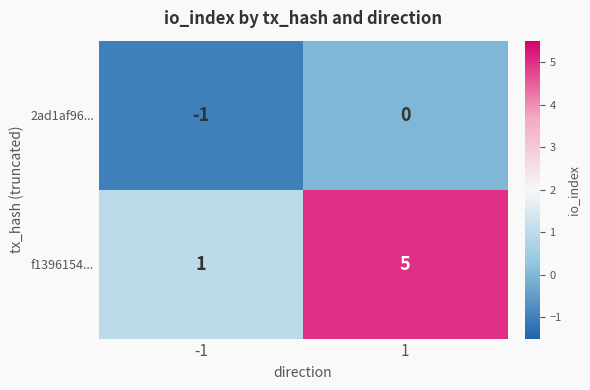

Is it true that f1396154... equals 5 at 1?

True